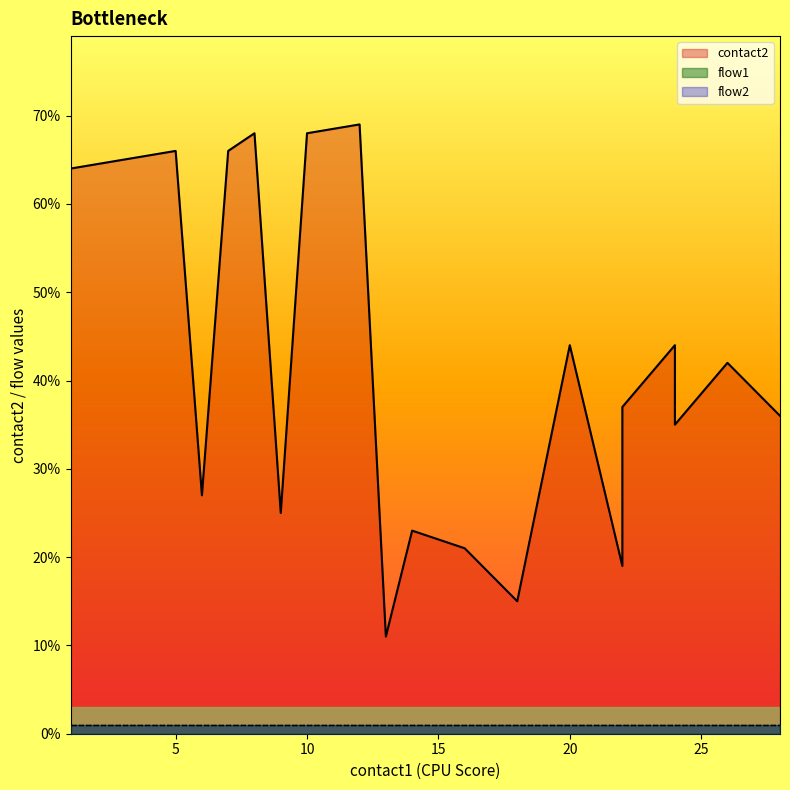

What are all the series names shown in the legend?

contact2, flow1, flow2